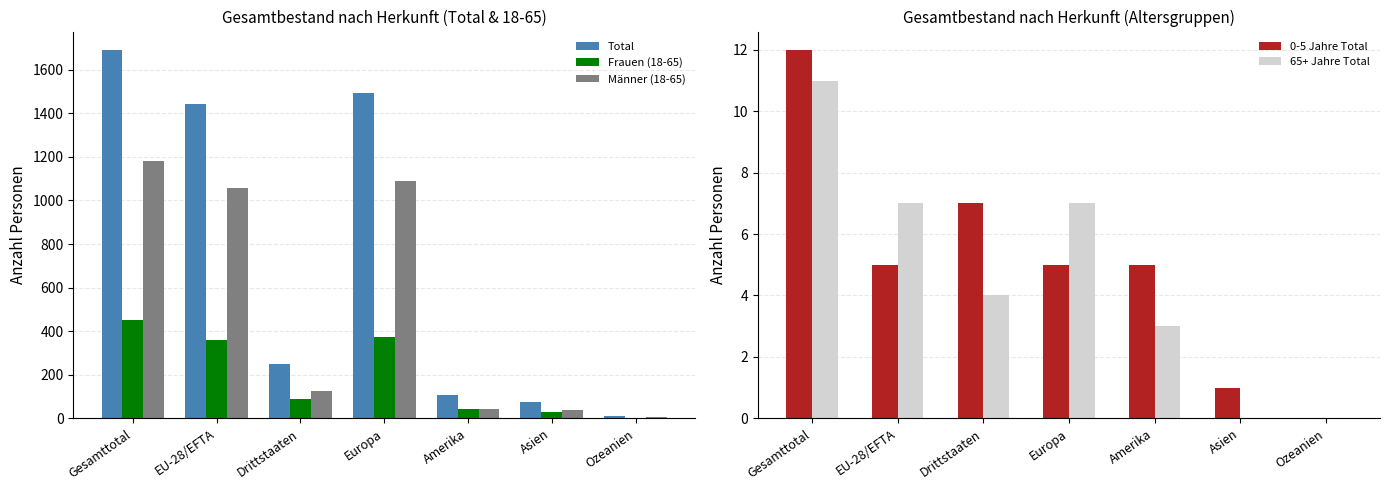

Which series has the largest range (max minus min)?

Total